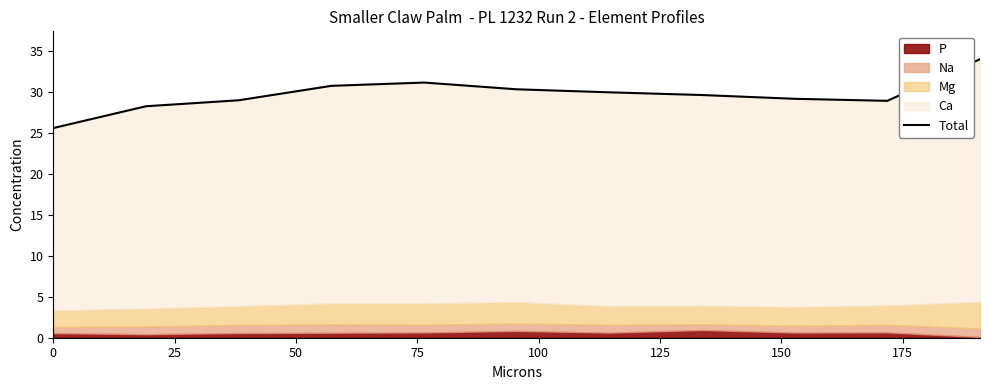

What value does the data have at 0?

25.6